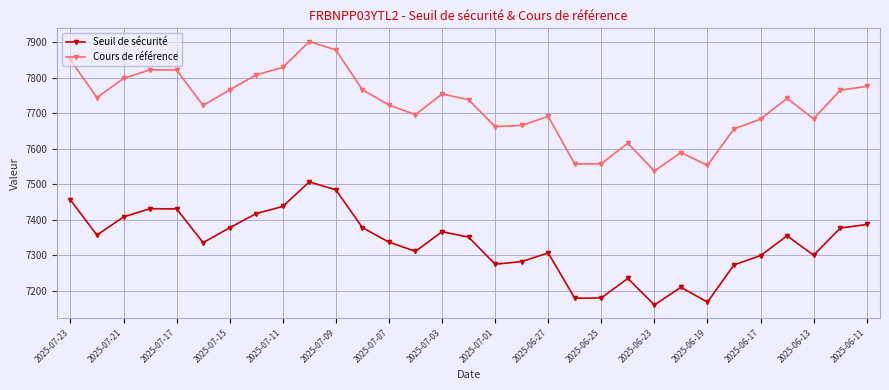

In Cours de référence, how many points are lower than both neighbors (excluding endpoints)?

8